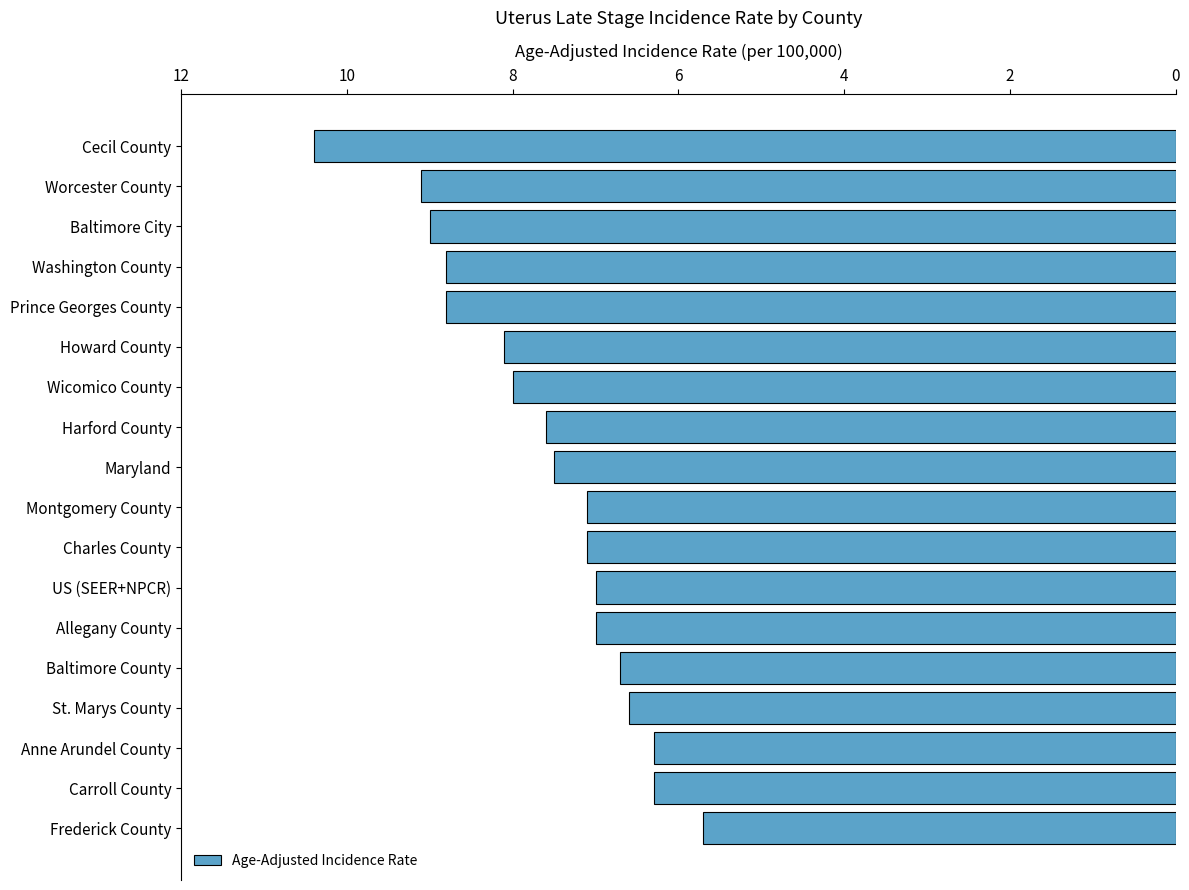

Reading bottom to top, list all the values displayed in this chart.

Frederick County=5.7	Carroll County=6.3	Anne Arundel County=6.3	St. Marys County=6.6	Baltimore County=6.7	Allegany County=7.0	US (SEER+NPCR)=7.0	Charles County=7.1	Montgomery County=7.1	Maryland=7.5	Harford County=7.6	Wicomico County=8.0	Howard County=8.1	Prince Georges County=8.8	Washington County=8.8	Baltimore City=9.0	Worcester County=9.1	Cecil County=10.4